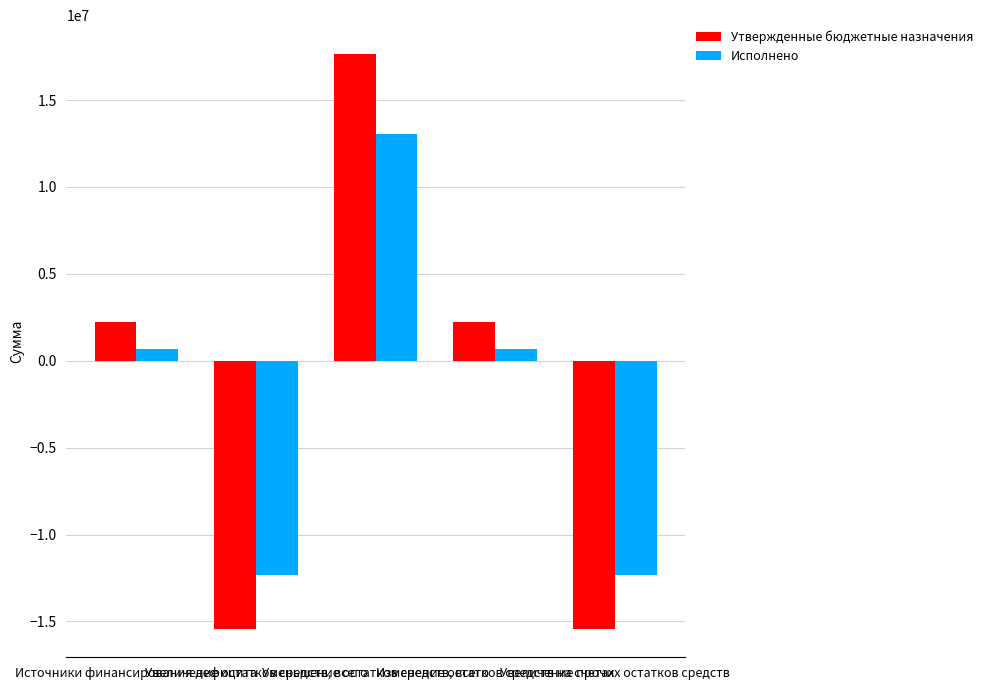

List the series in order of their overall mean, highest first.

Утвержденные бюджетные назначения, Исполнено